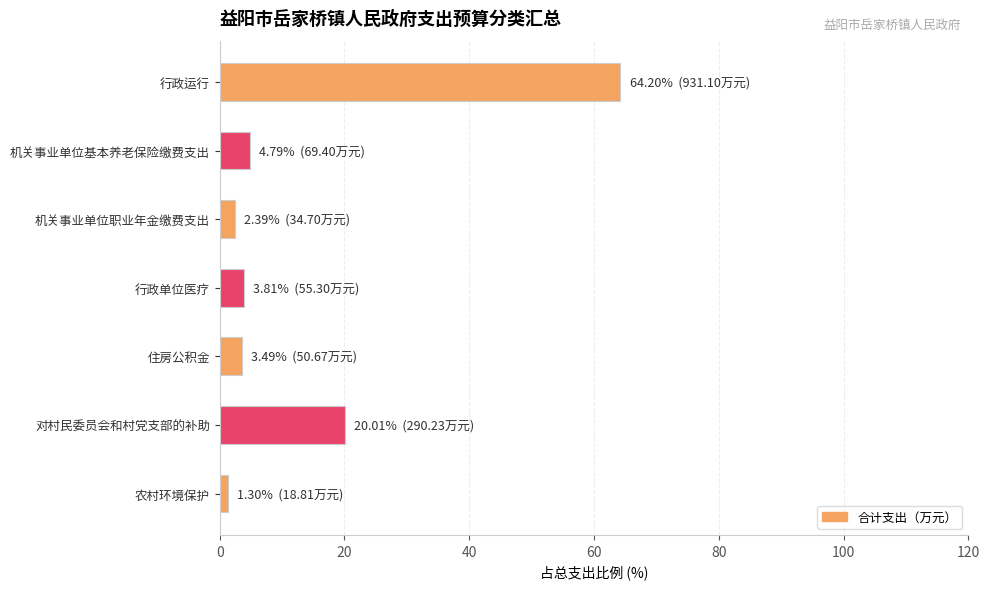

What position from the top is 住房公积金?

5